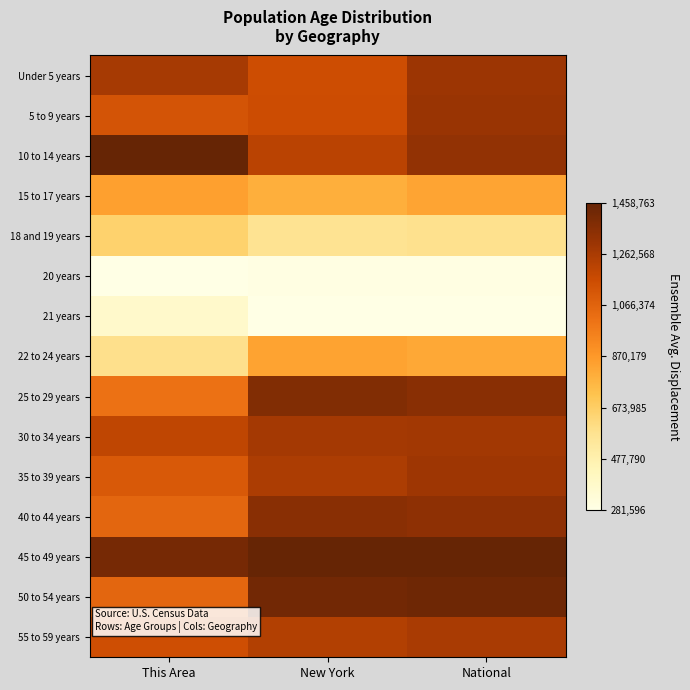

Rank the series by their maximum value, from highest to lowest.

10 to 14 years, 45 to 49 years, 50 to 54 years, 25 to 29 years, 40 to 44 years, 5 to 9 years, Under 5 years, 35 to 39 years, 30 to 34 years, 55 to 59 years, 15 to 17 years, 22 to 24 years, 18 and 19 years, 21 years, 20 years